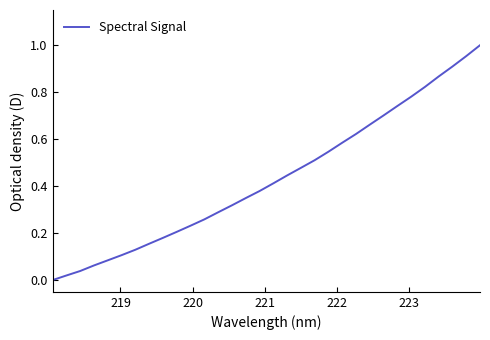

How many lines are shown in the chart?

1